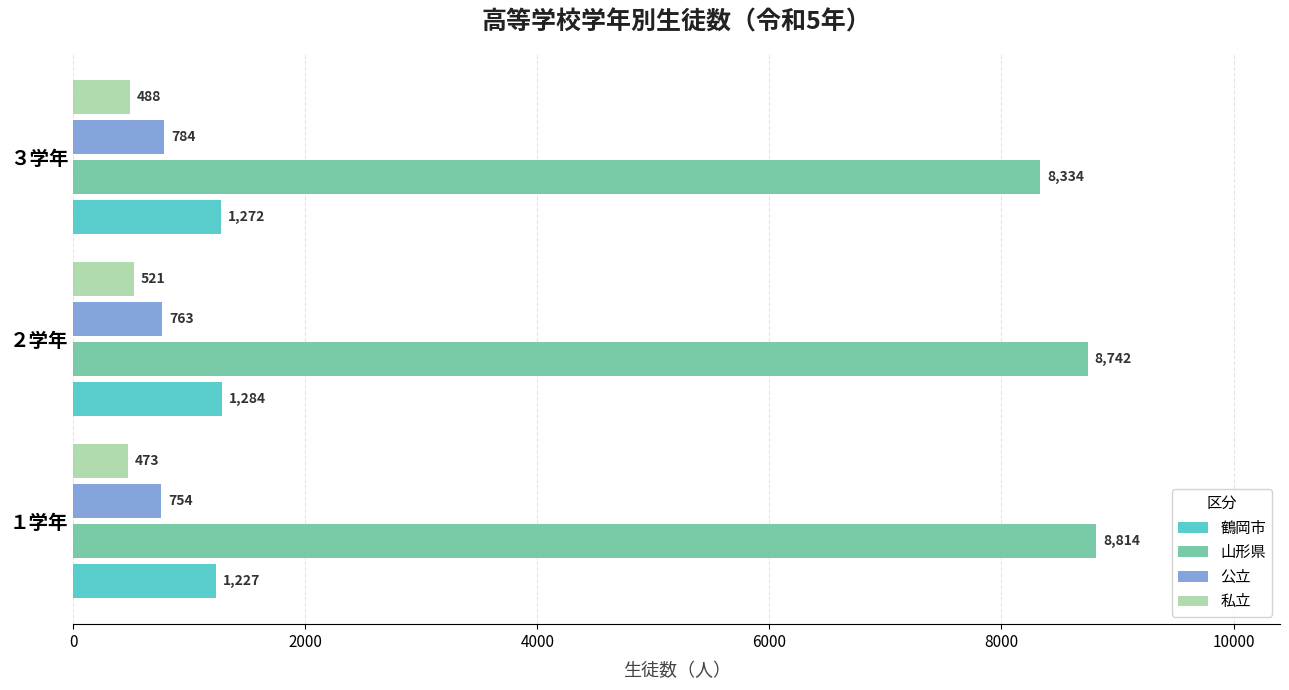

What is the difference between the maximum and minimum values in the 私立 series?

48